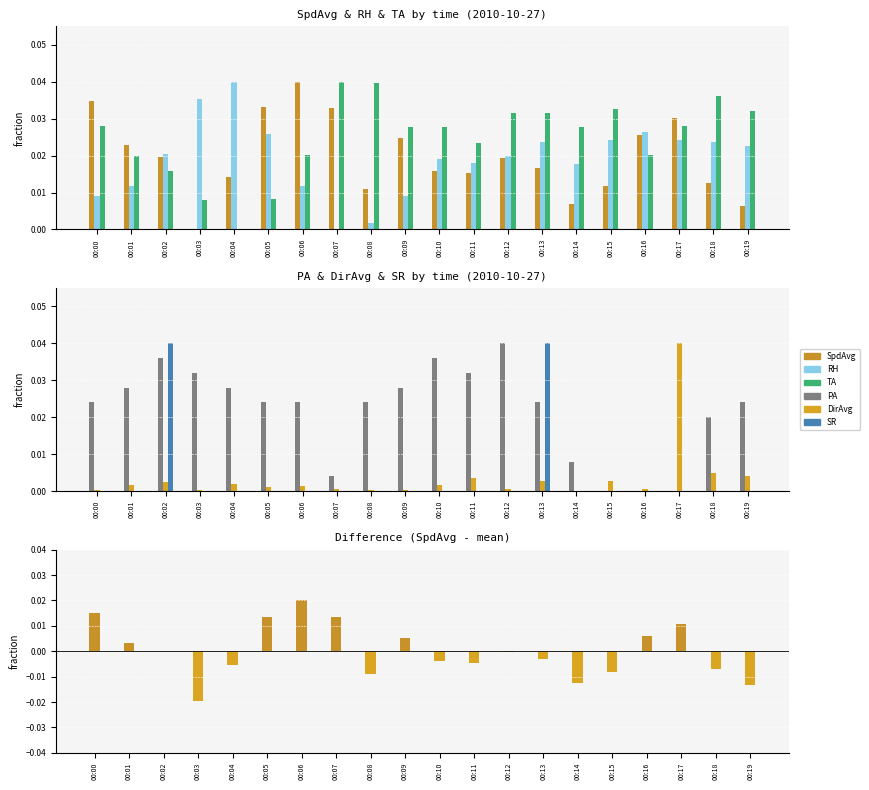

How many bars are there in total?

120